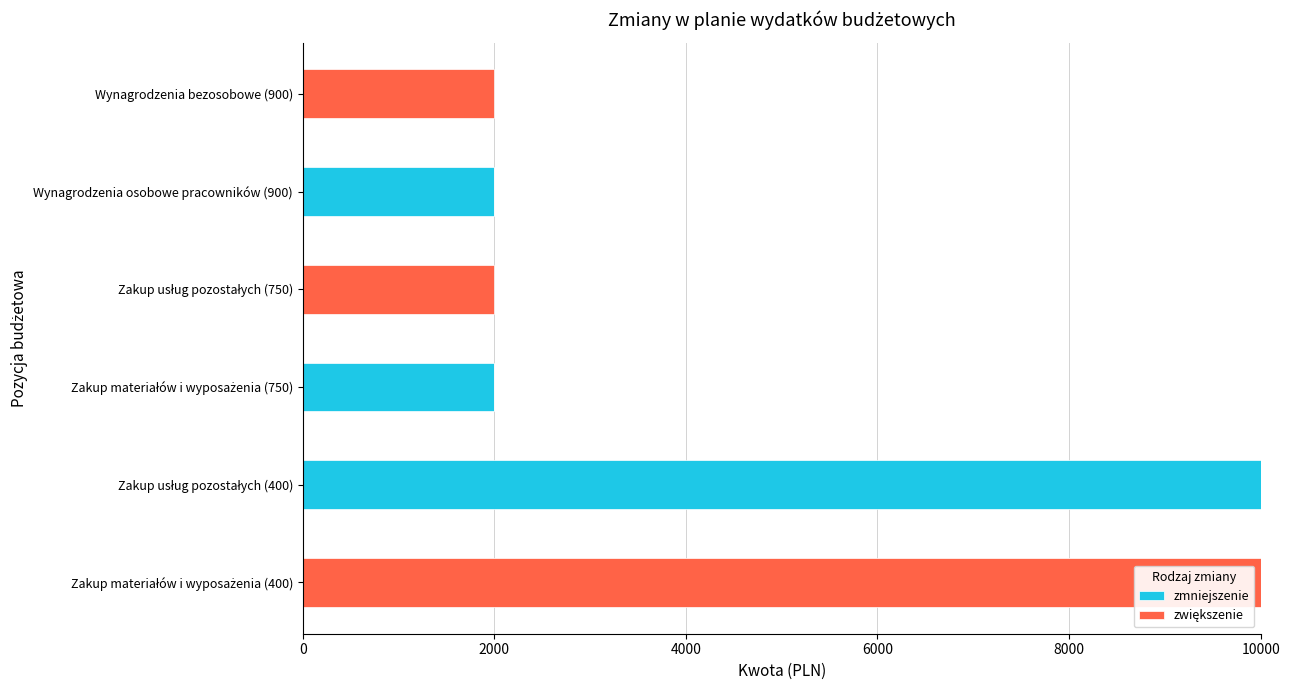

Count the number of data series in this chart.

2